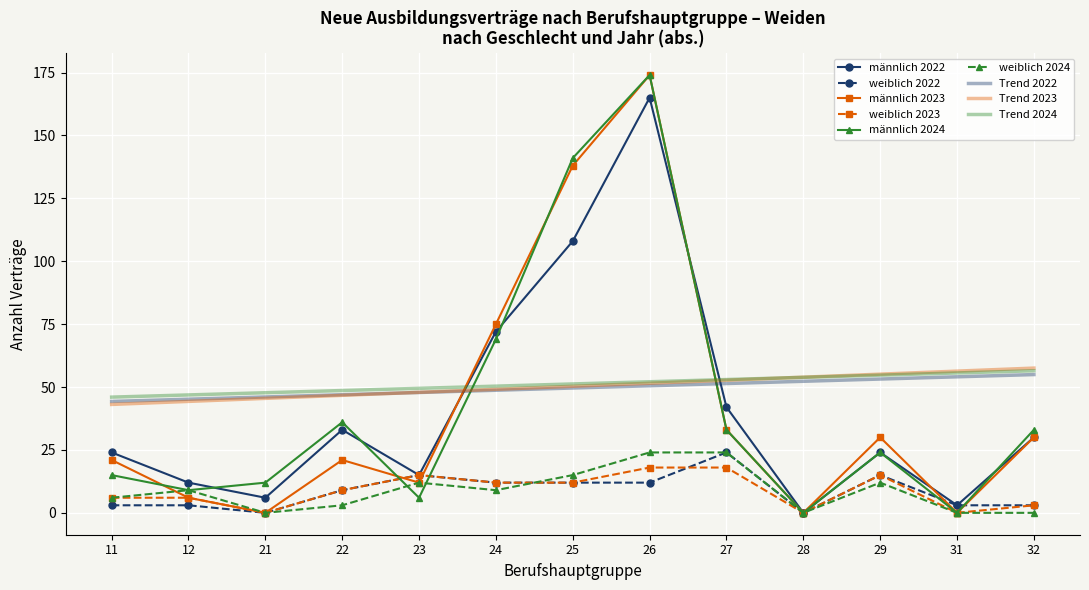

What is the sum of all männlich 2022 values?

534.0